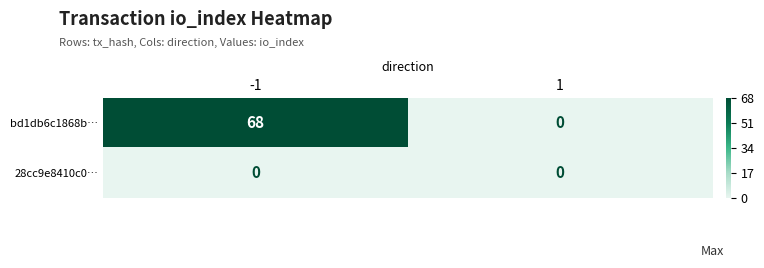

How many categories are shown in the chart?

2